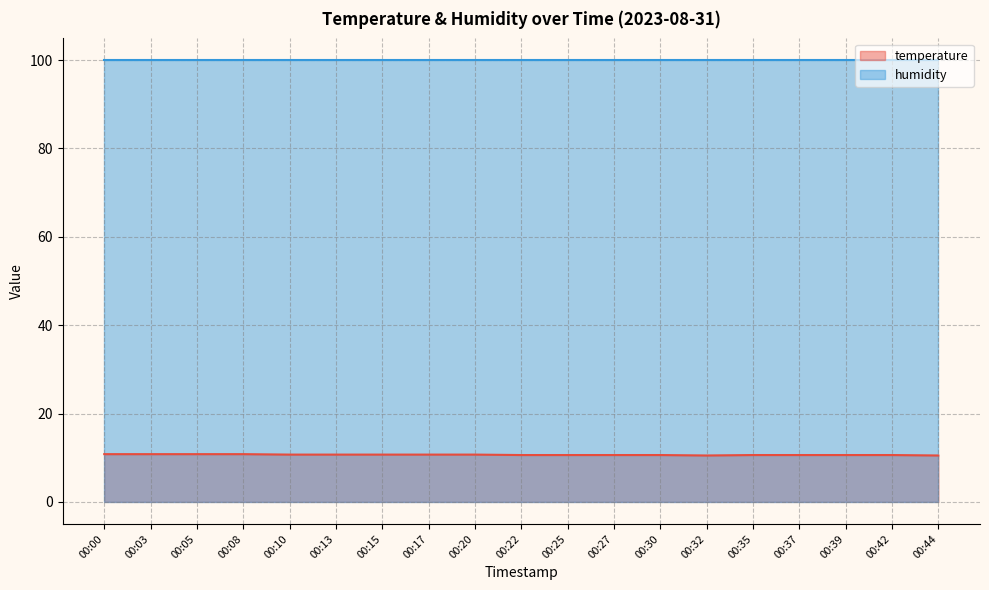

Rank the categories by value from highest to lowest.

00:00, 00:03, 00:05, 00:08, 00:10, 00:13, 00:15, 00:17, 00:20, 00:22, 00:25, 00:27, 00:30, 00:35, 00:37, 00:39, 00:42, 00:32, 00:44